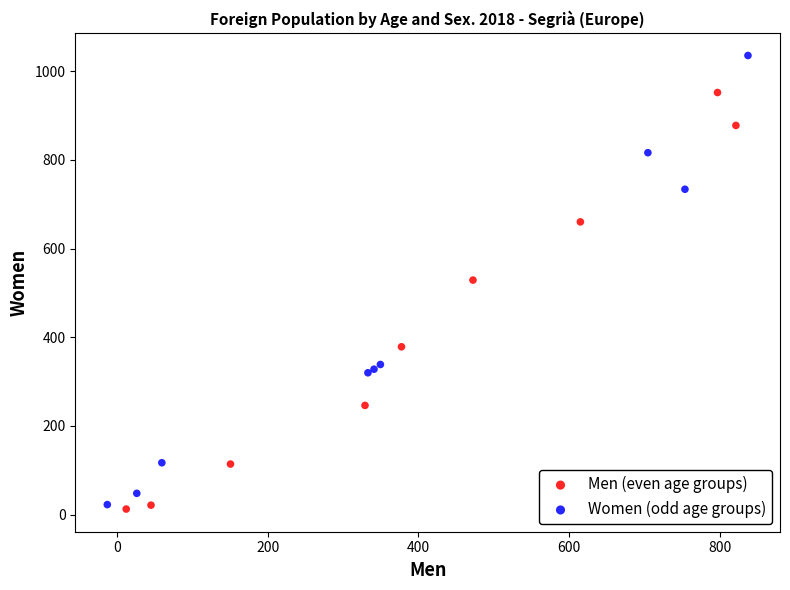

Which series reaches the maximum Y coordinate?

Women (odd age groups)